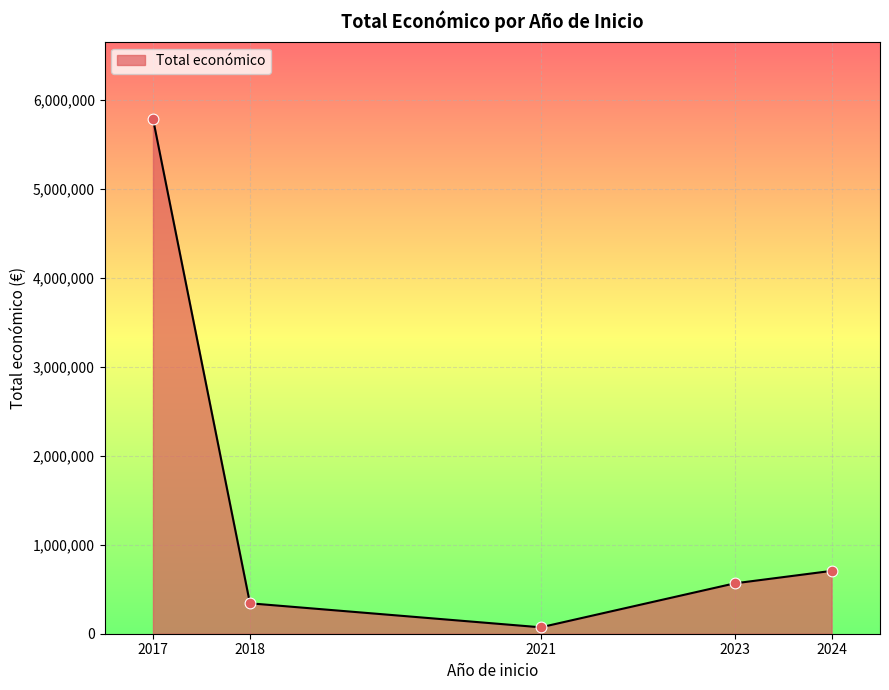

What is the ratio of the value at 2021 to the value at 2023?

0.1